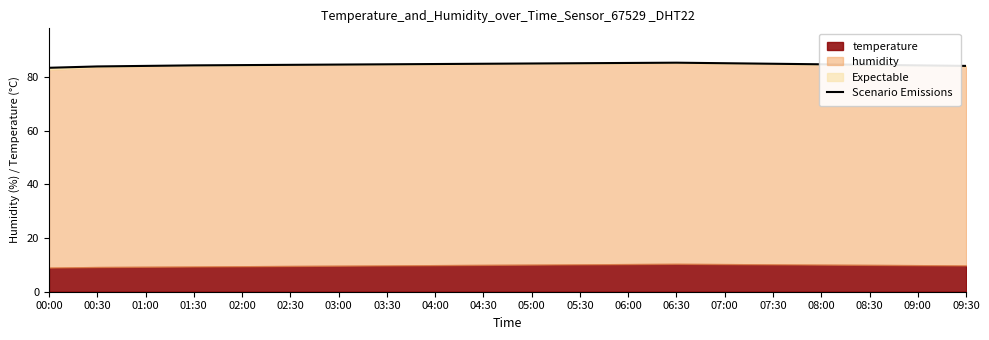

Does the chart display data point markers on the line(s)?

No